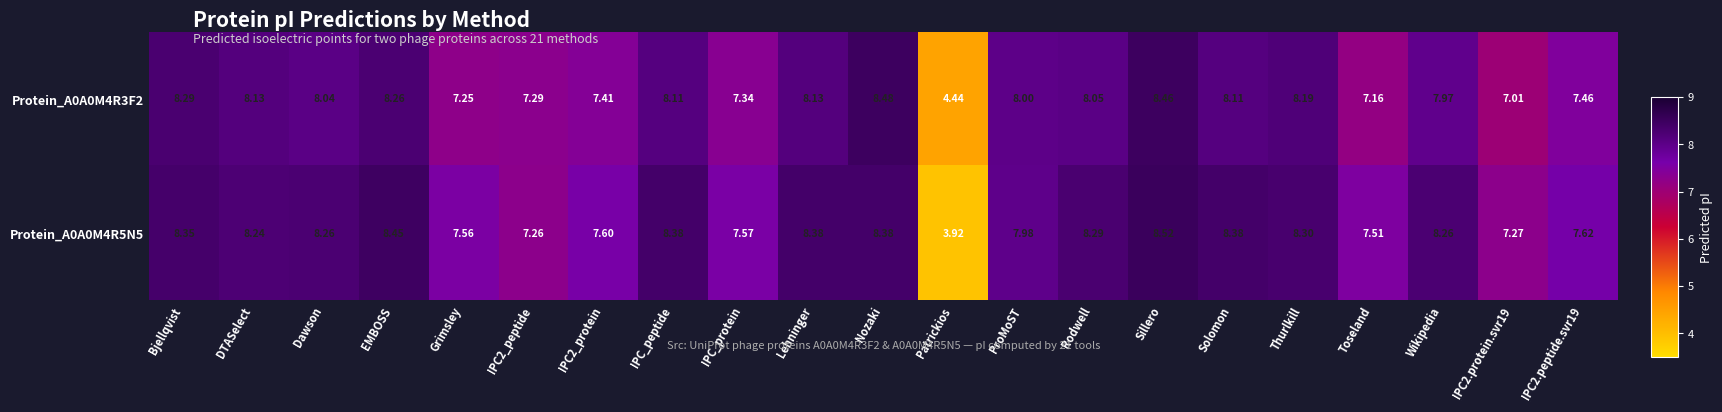

Which series changed the most between Dawson and Patrickios?

Protein_A0A0M4R5N5